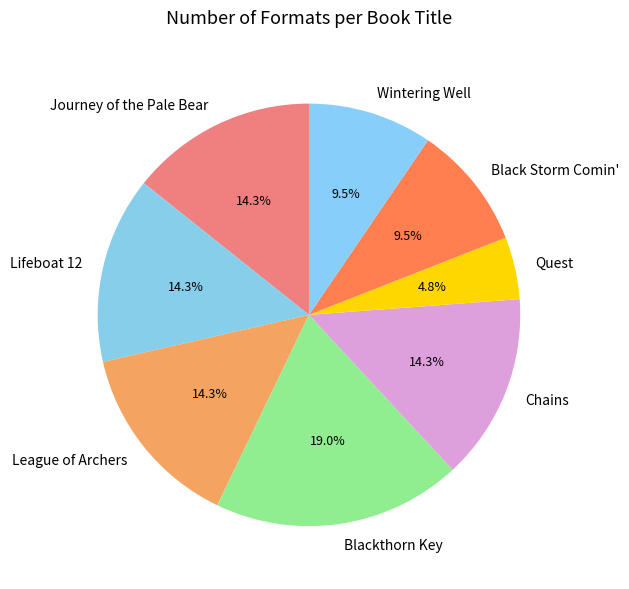

Does Black Storm Comin' account for over 50% of the chart?

No